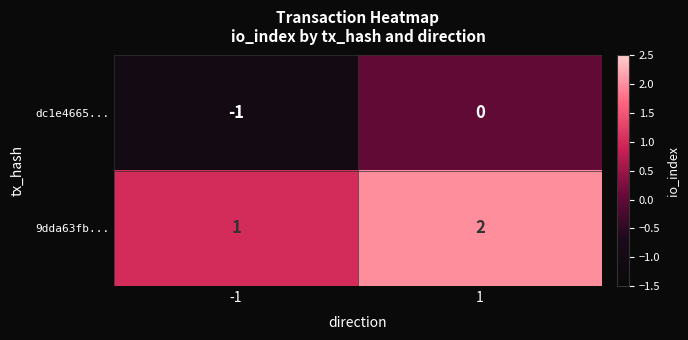

What is the difference between the highest and lowest values at -1?

2